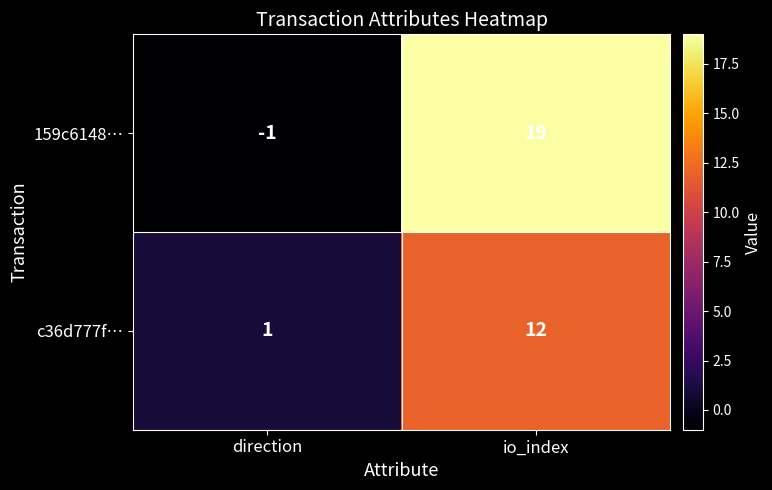

List the series in order of their overall mean, highest first.

159c6148…, c36d777f…